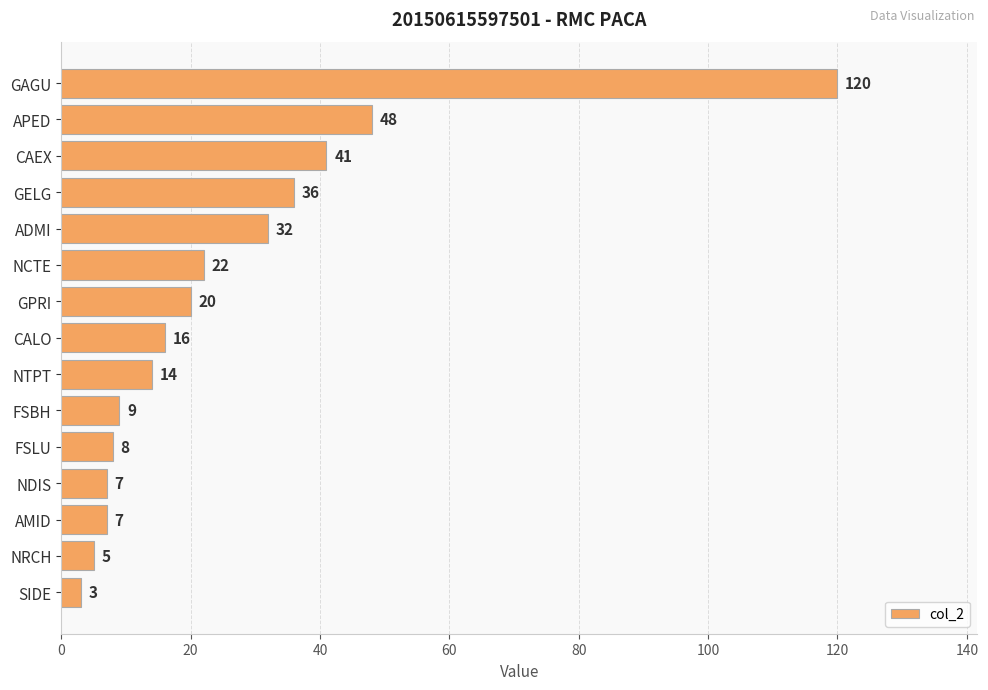

What is the difference between the values at GELG and GAGU?

84